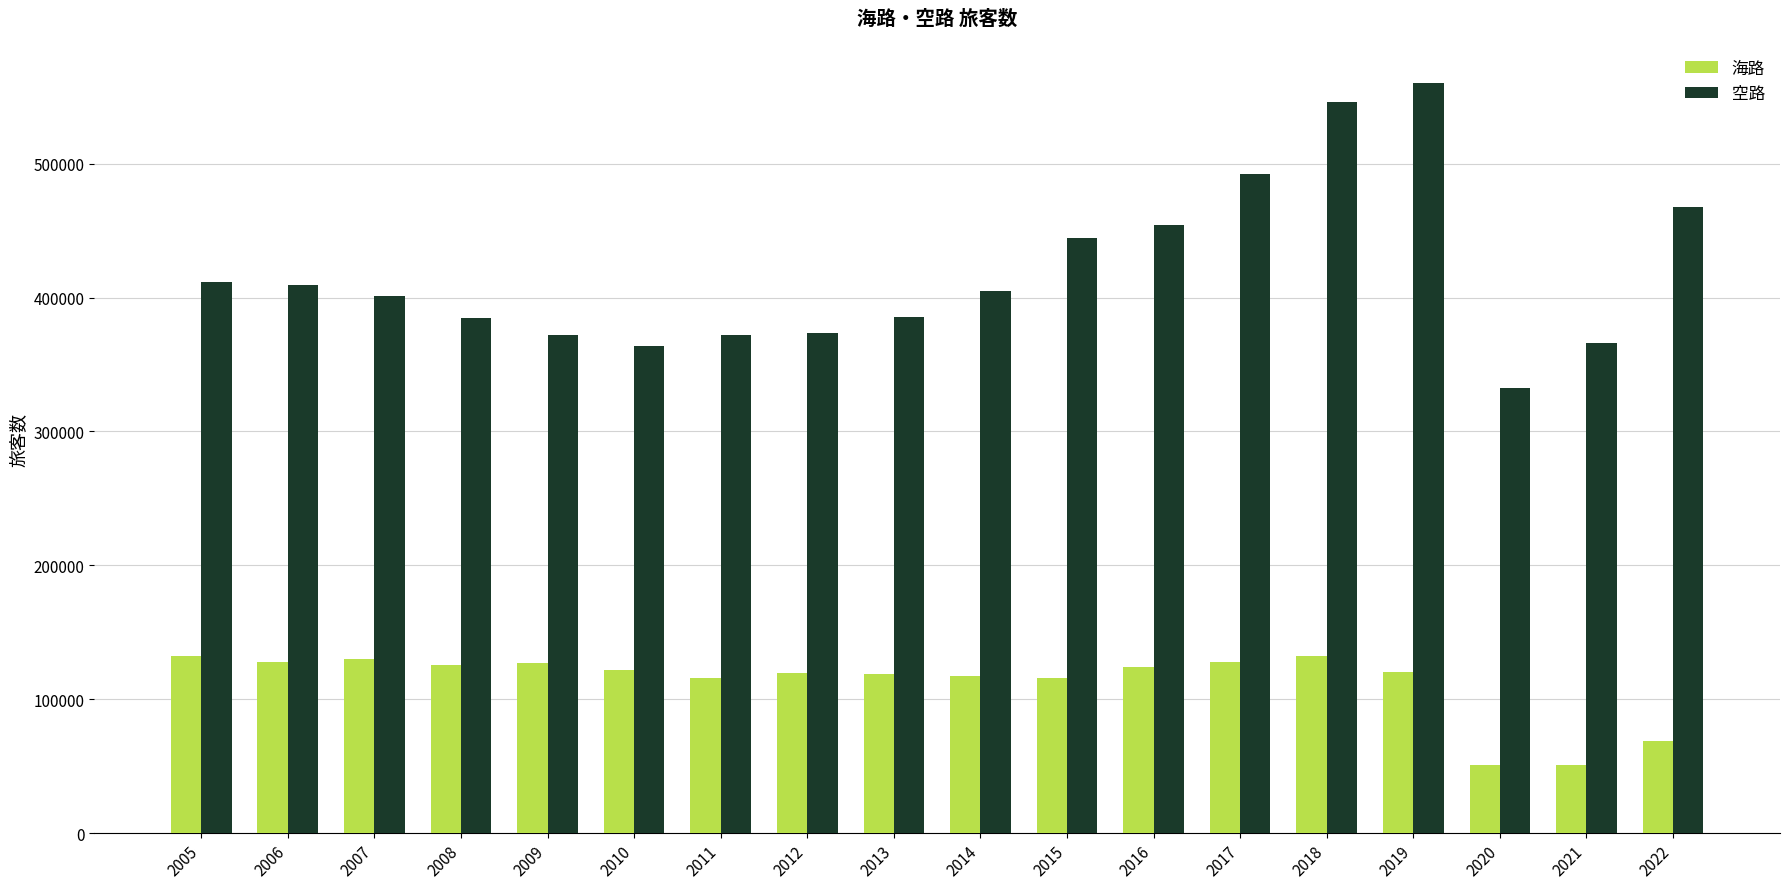

How many bars are there in each group?

2